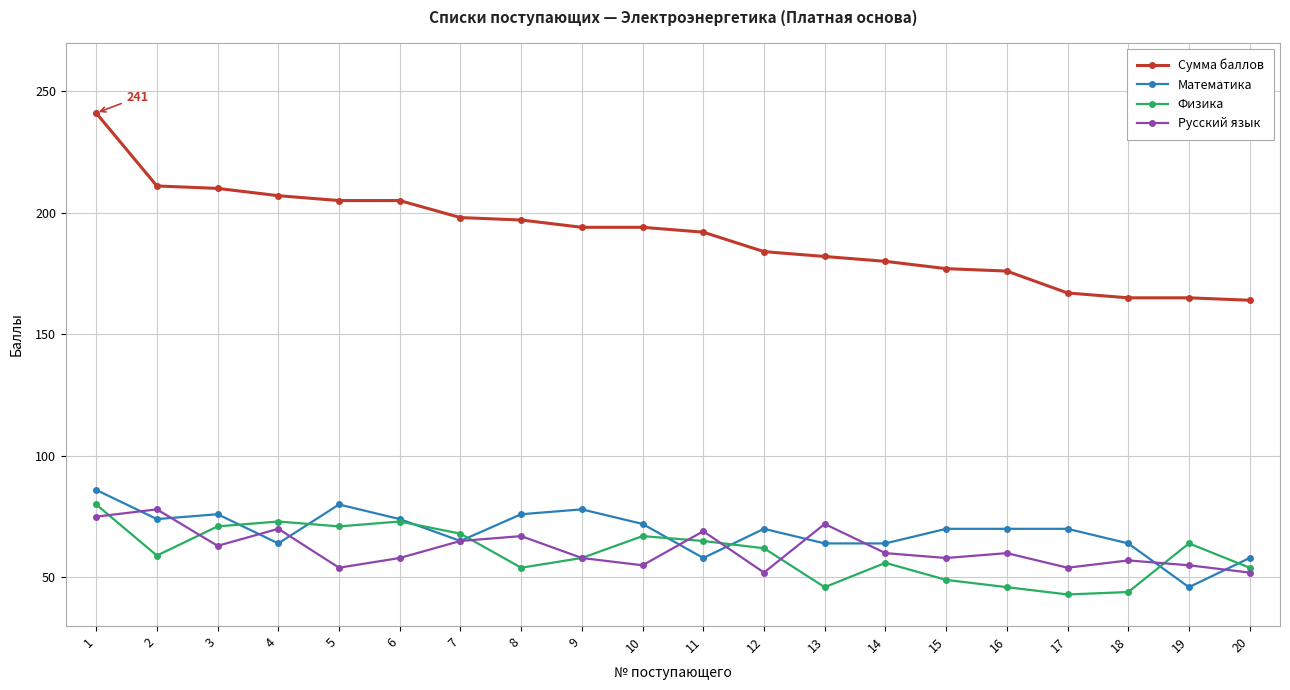

What is the total value across all series at 7?

396